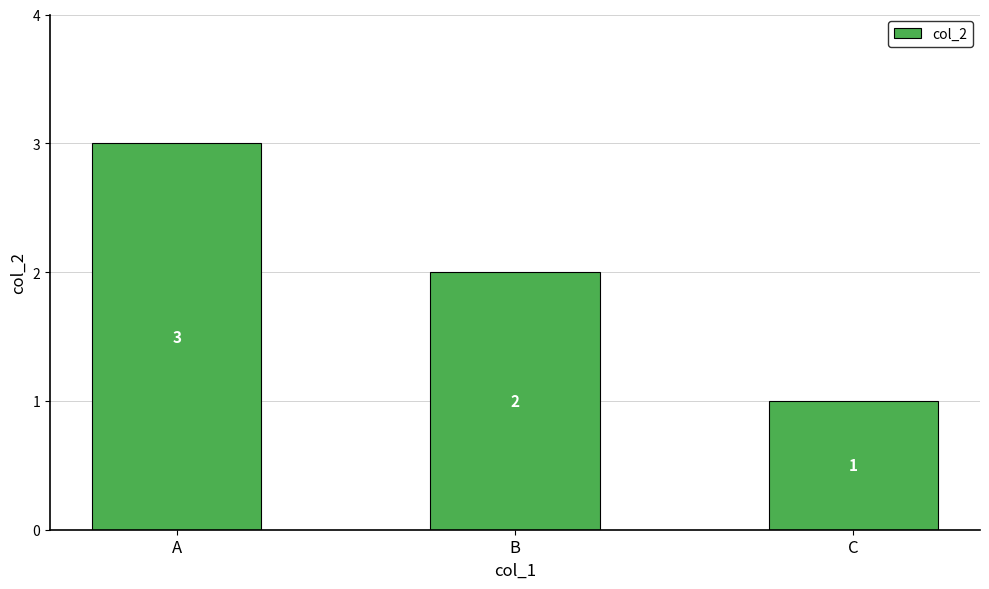

What value does the data have at A?

3